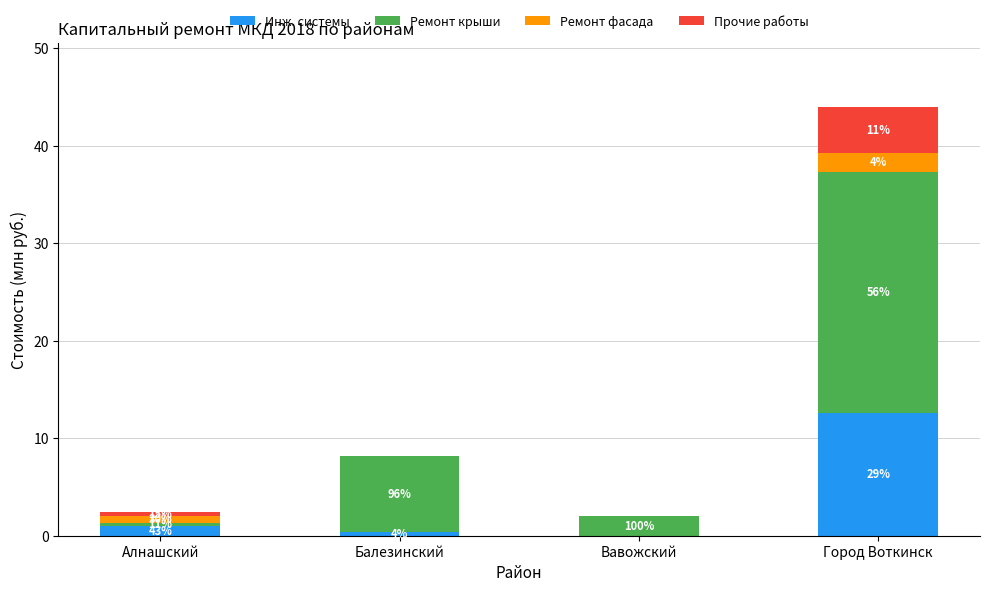

What is the highest value of the Инж. системы series?

12.6